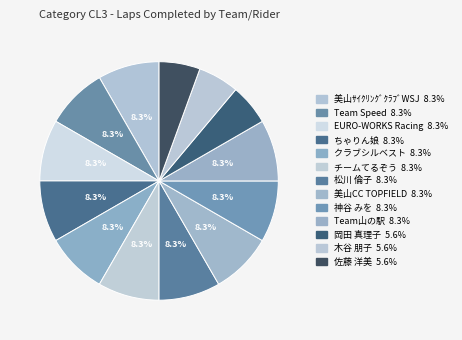

How many segments does this pie chart have?

13